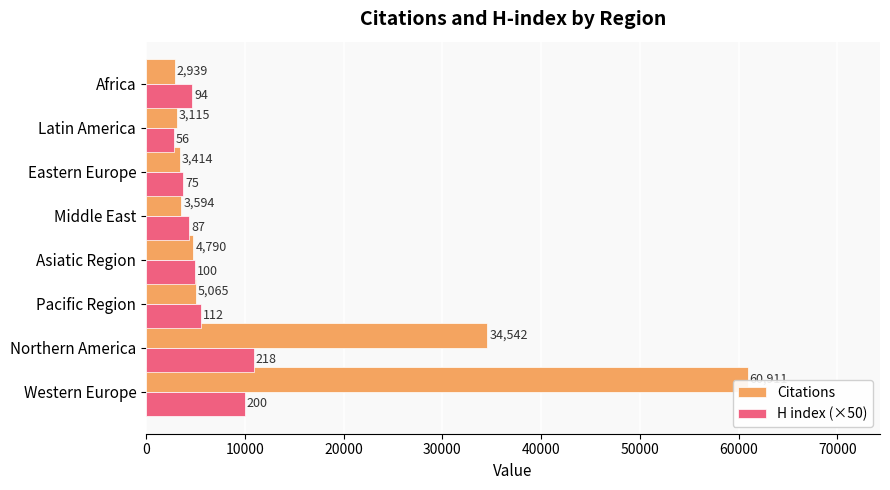

At which category does the chart reach its minimum across all series?

Latin America